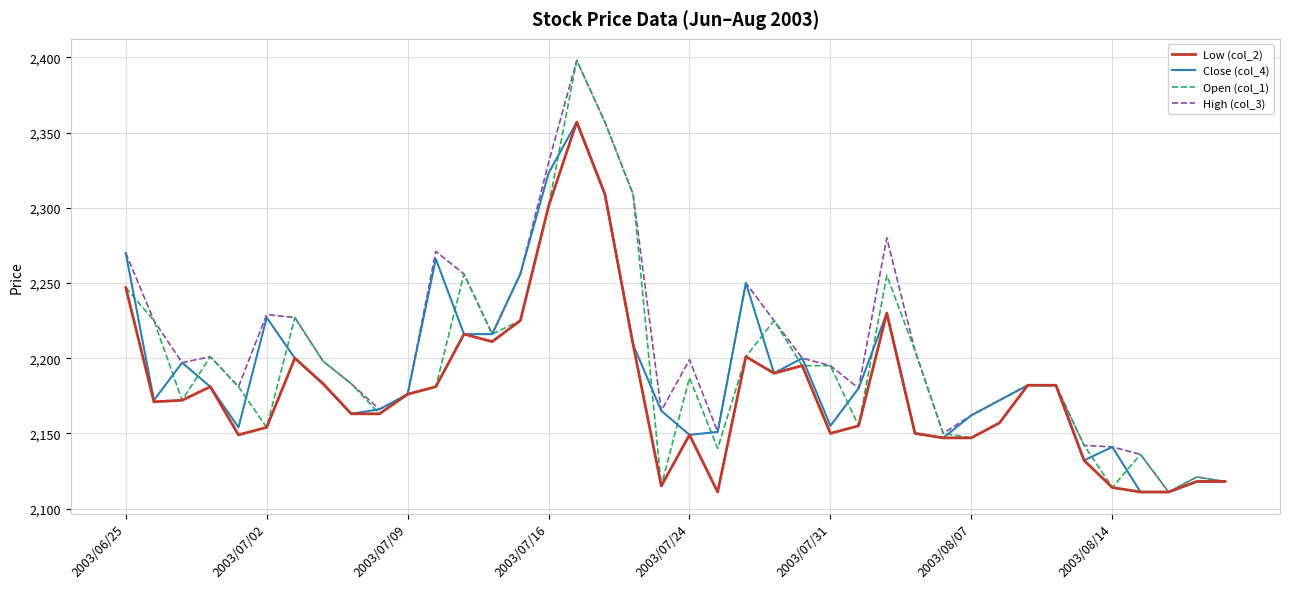

What is the maximum value for High (col_3)?

2398